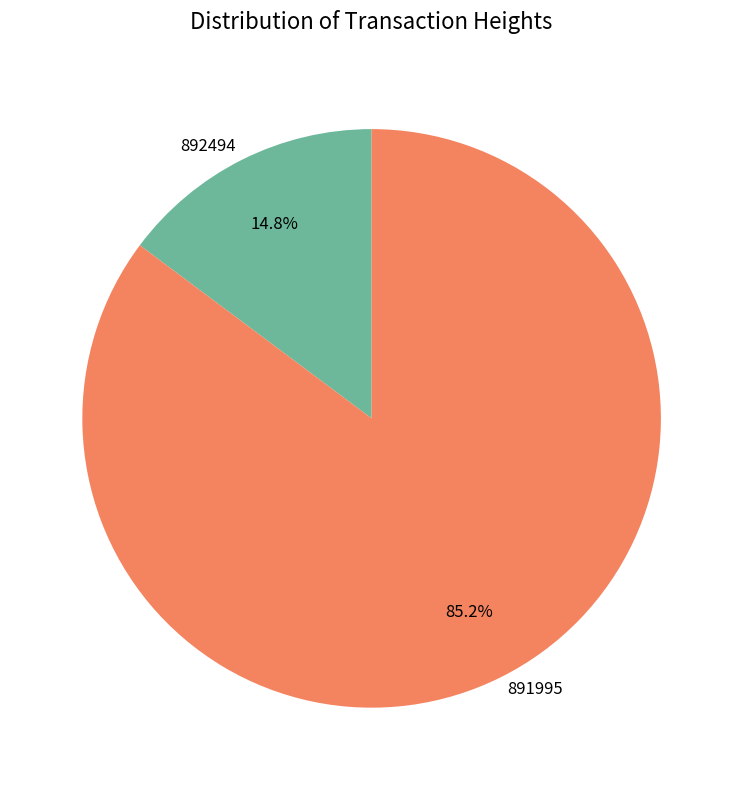

What is the smallest slice in the pie chart?

892494